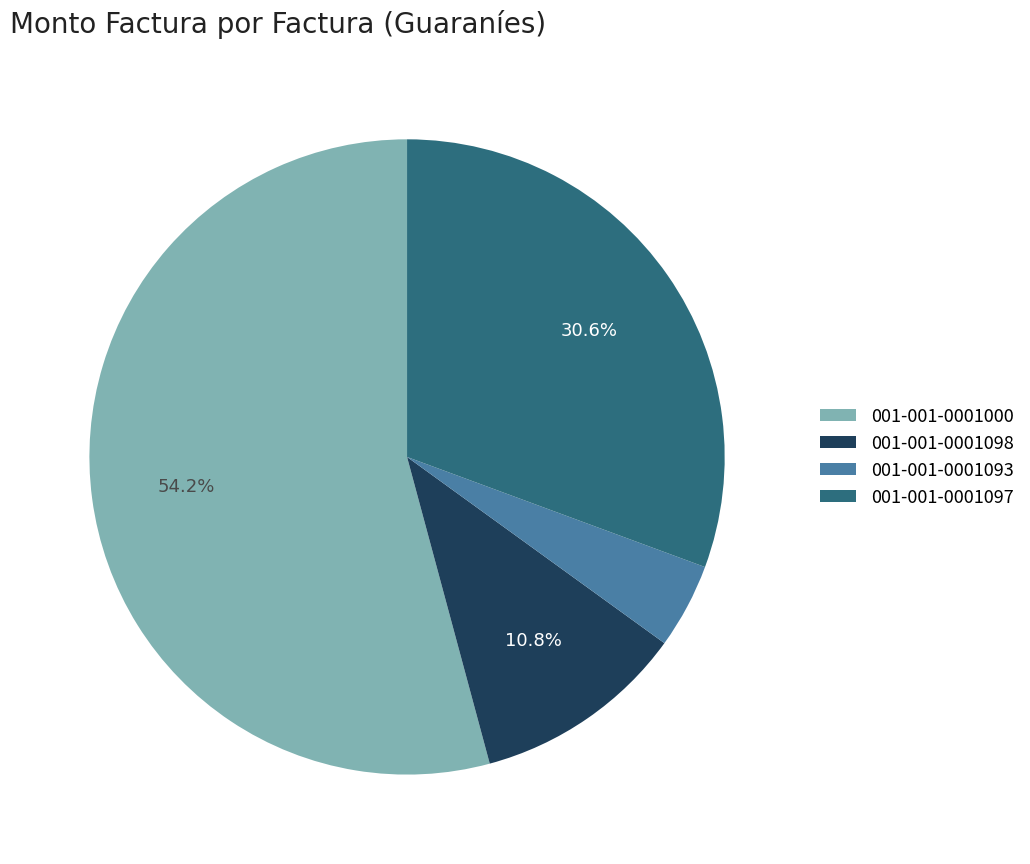

Do 001-001-0001000 and 001-001-0001097 together represent more than half of the pie?

Yes